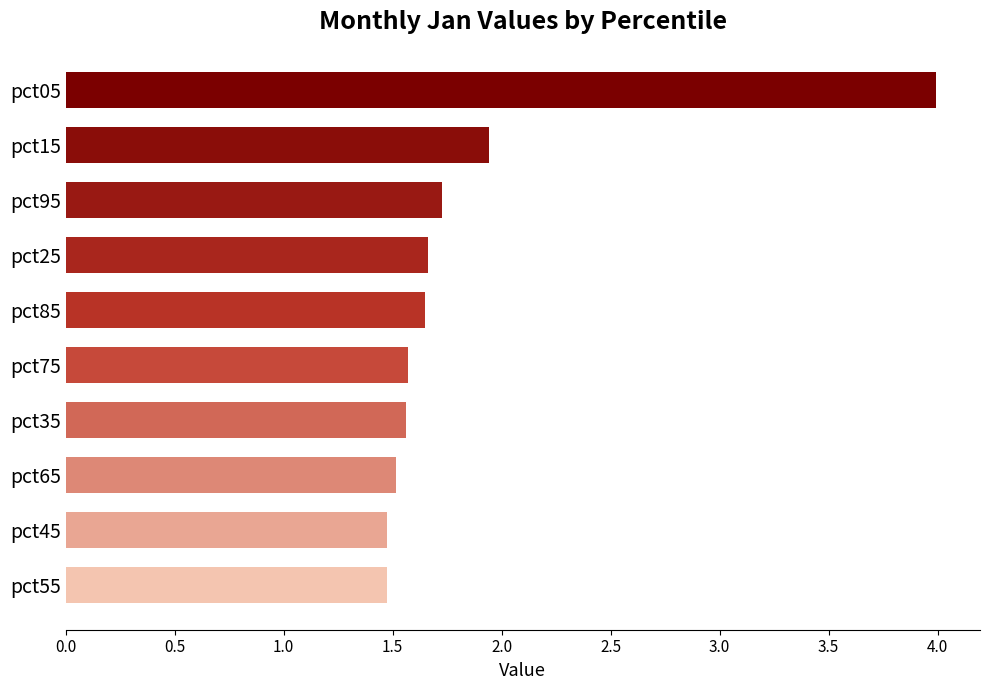

What is the minimum value shown in the chart?

1.5